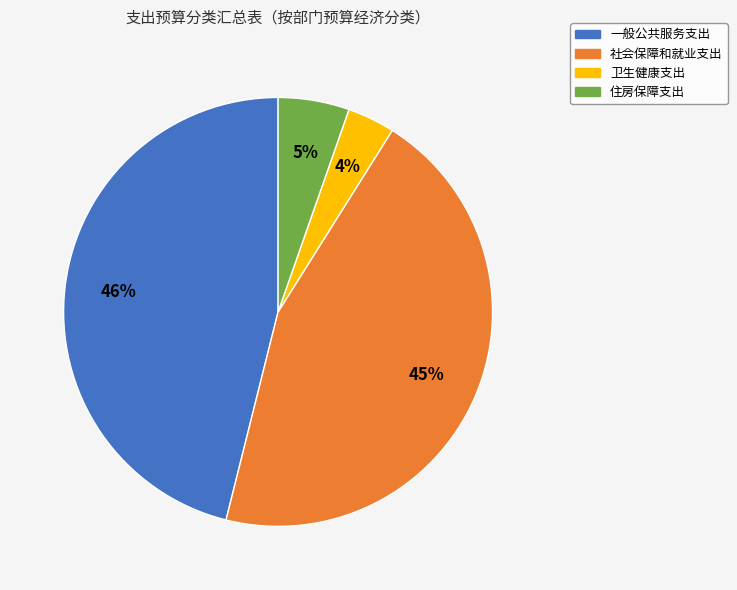

To the nearest percent, what is the average slice percentage?

25%